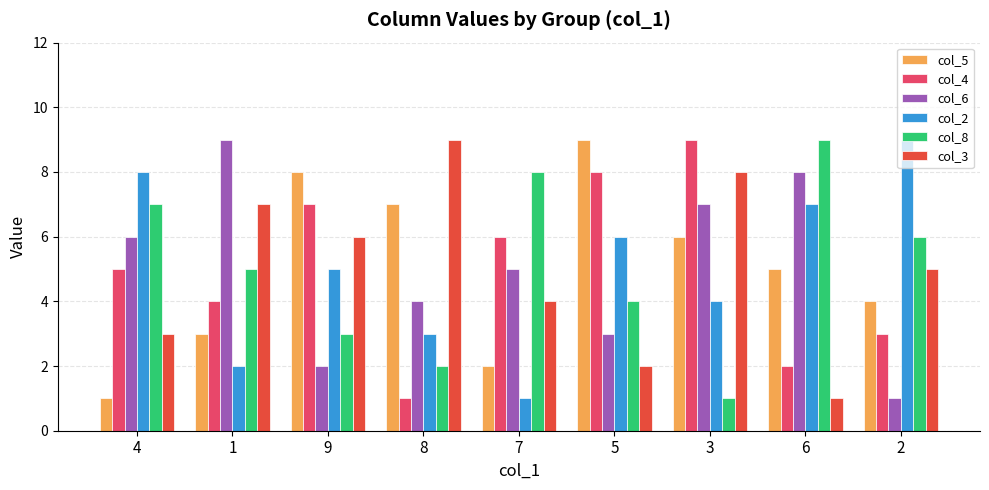

What is the difference between the col_6 values at 4 and 5?

3